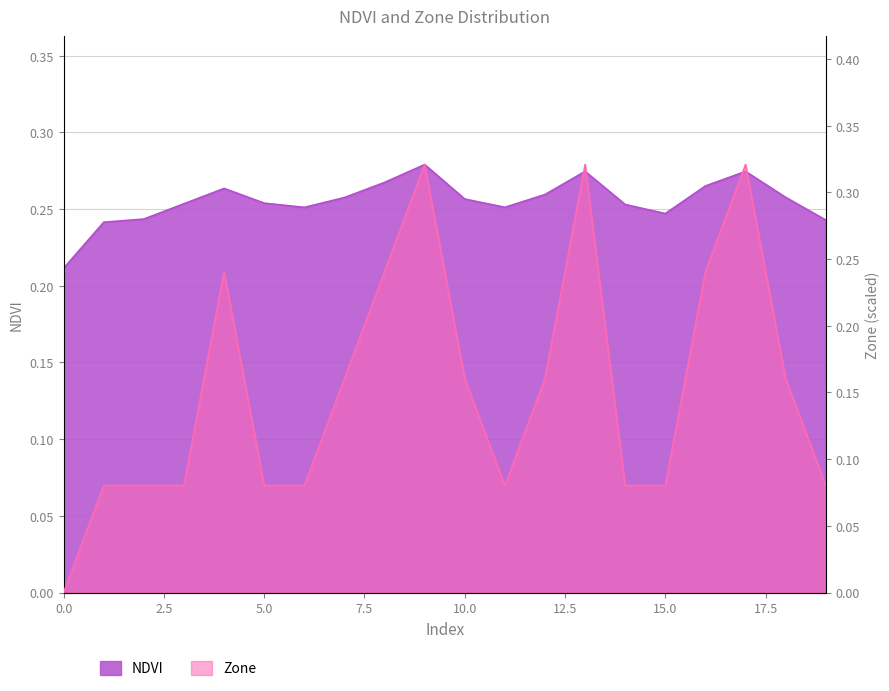

Between which two adjacent categories do NDVI and Zone first intersect?

8 and 9